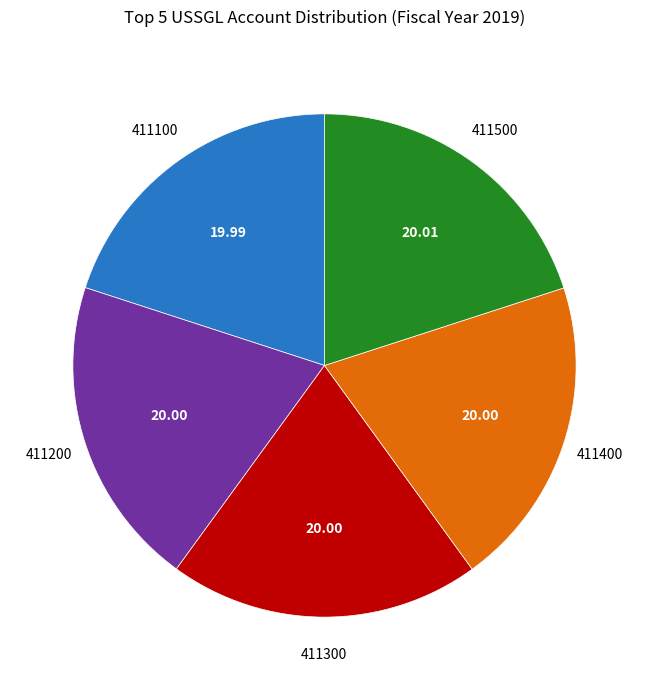

Does any single category account for the majority?

No